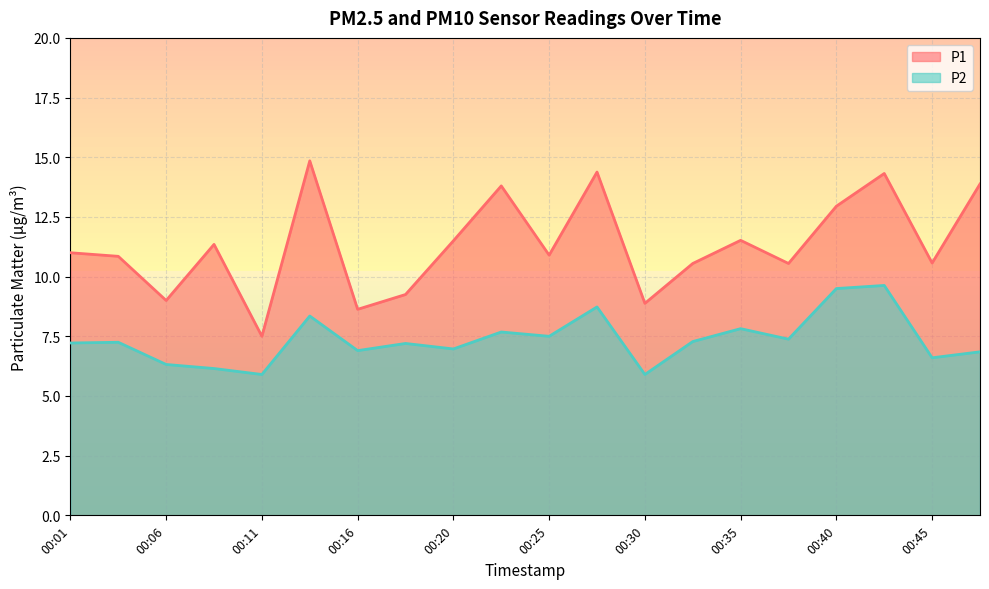

Reading left to right, transcribe all the data shown in this chart.

P1: 11.0	10.8	9.0	11.3	7.5	14.8	8.6	9.2	11.5	13.8	10.9	14.4	8.9	10.6	11.5	10.6	12.9	14.3	10.6	13.9
P2: 7.2	7.2	6.3	6.2	5.9	8.3	6.9	7.2	7.0	7.7	7.5	8.7	5.9	7.3	7.8	7.4	9.5	9.6	6.6	6.8